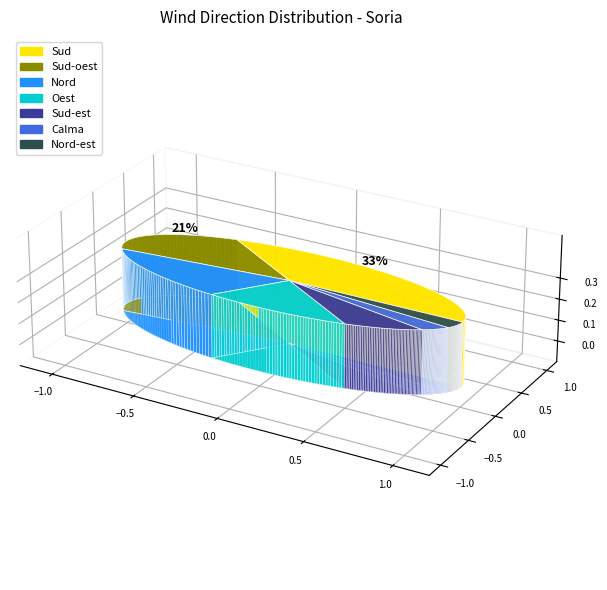

To the nearest percent, what is the average slice percentage?

14%